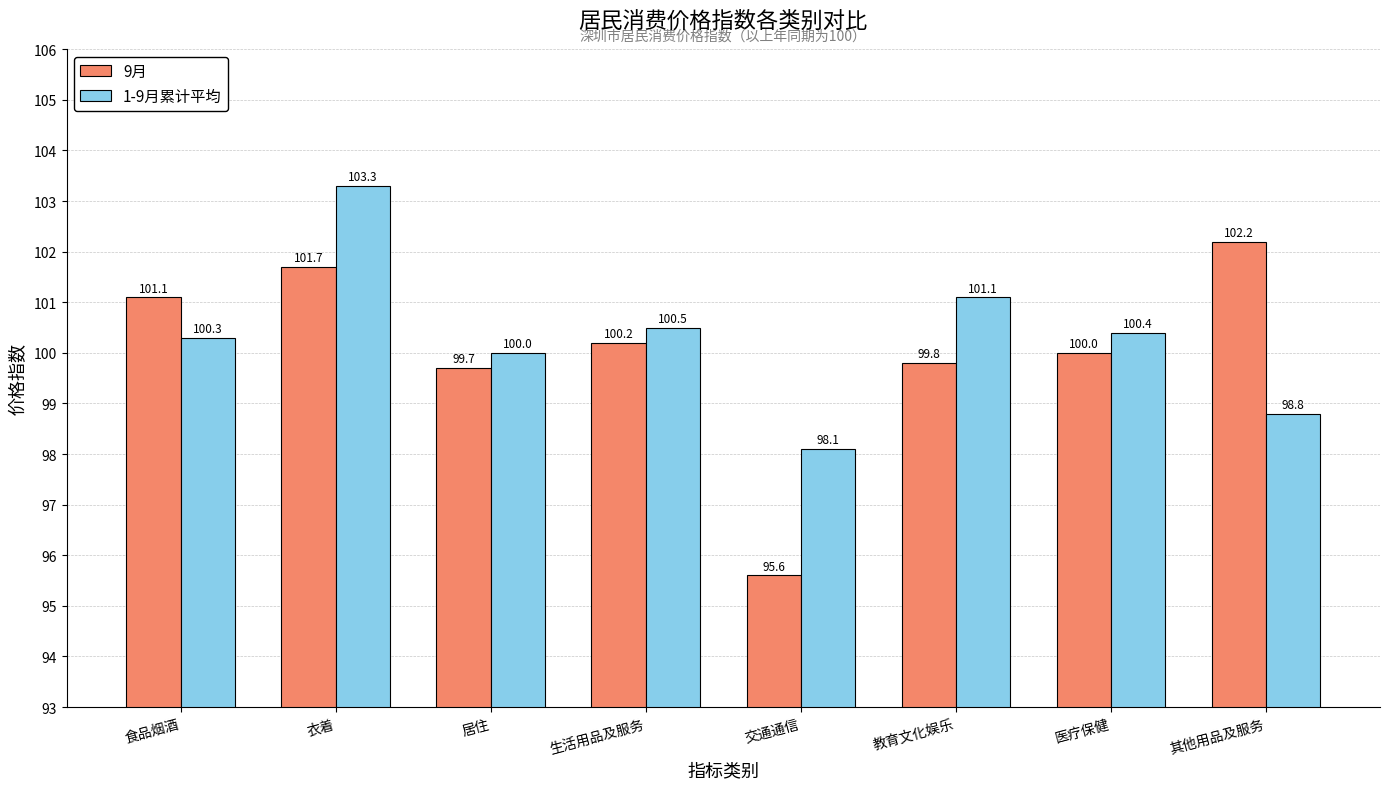

What is the spread (max minus min) of values at 教育文化娱乐?

1.3